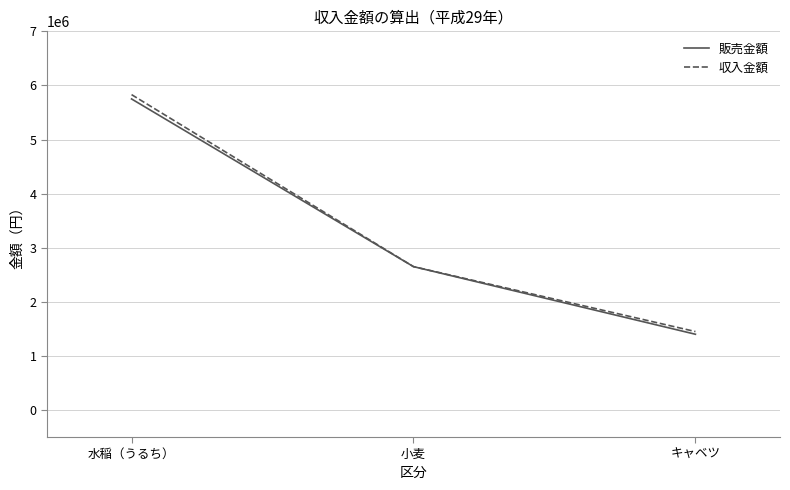

Reading right to left, list all the values displayed in this chart.

販売金額: 1400000	2650000	5750000
収入金額: 1450000	2650000	5830000